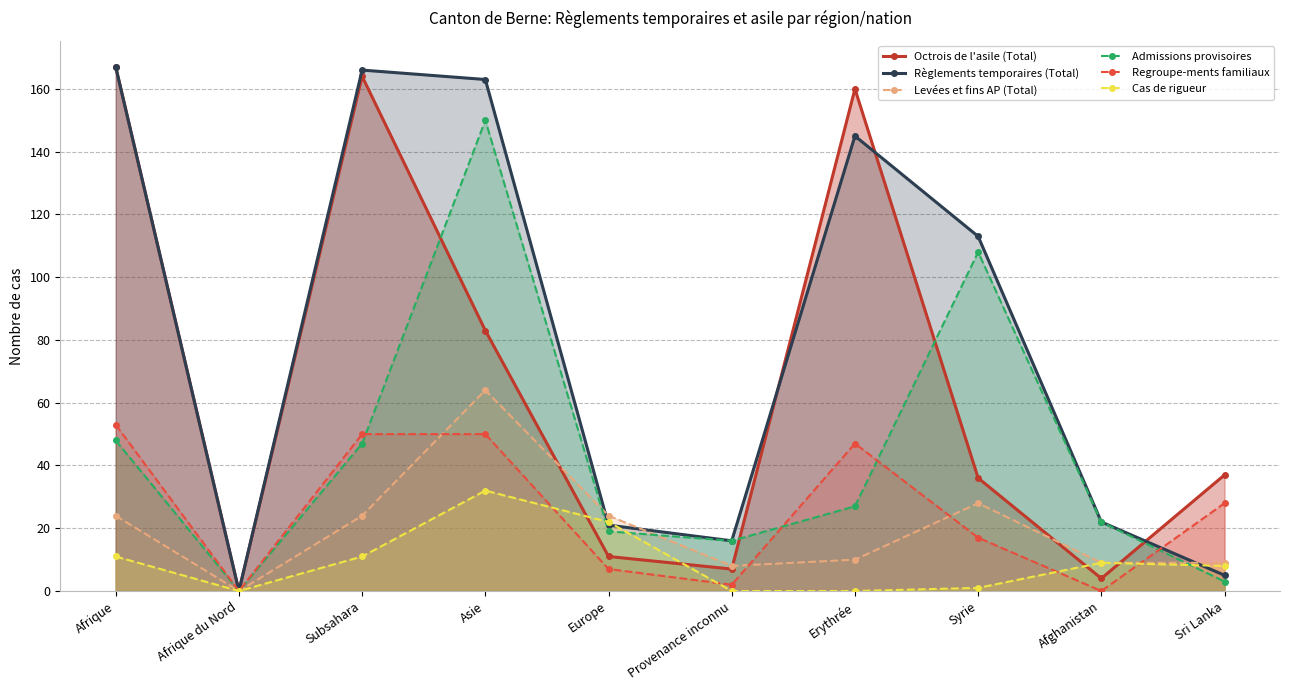

Reading left to right, list all the values displayed in this chart.

Octrois de l'asile (Total): 167	0	164	83	11	7	160	36	4	37
Règlements temporaires (Total): 167	0	166	163	21	16	145	113	22	5
Levées et fins AP (Total): 24	0	24	64	24	8	10	28	9	9
Admissions provisoires: 48	0	47	150	19	16	27	108	22	3
Regroupe-ments familiaux: 53	0	50	50	7	2	47	17	0	28
Cas de rigueur: 11	0	11	32	22	0	0	1	9	8